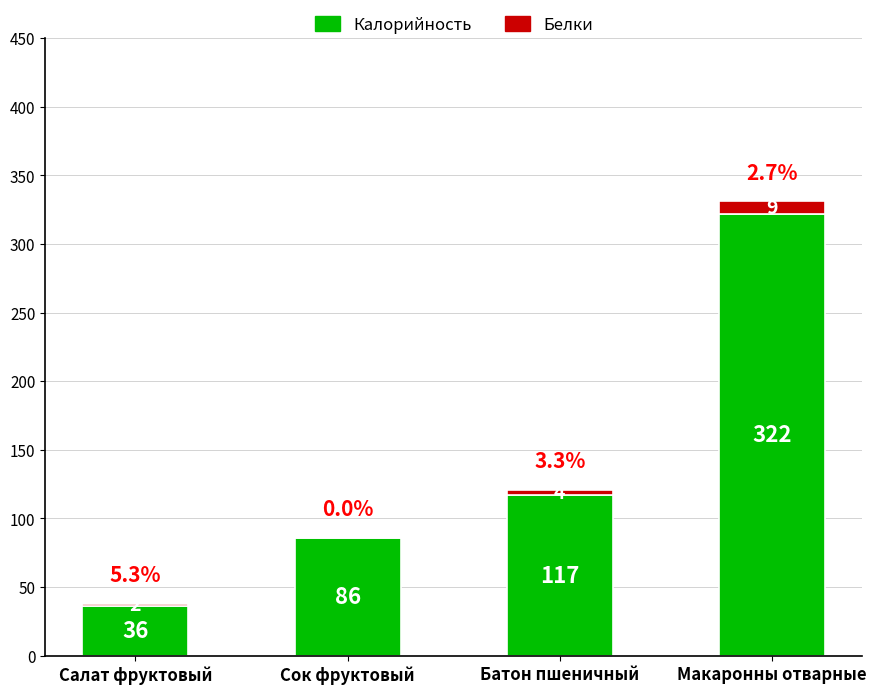

The Калорийность series shows 86 at Сок фруктовый. True or false?

True